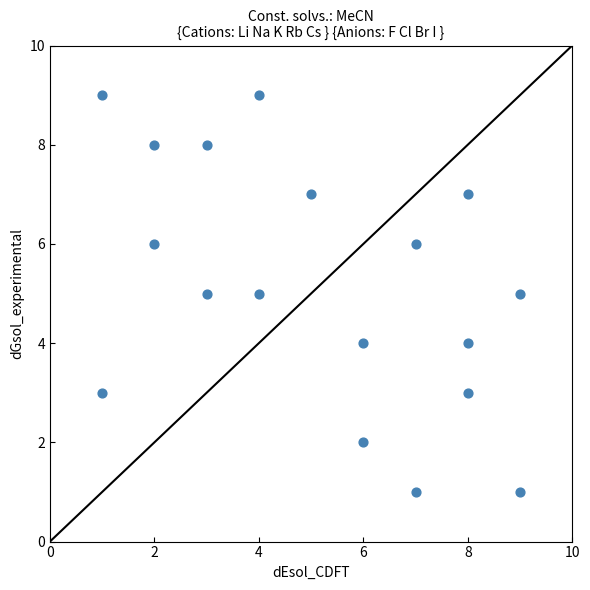

What is the range of Y values (max minus min)?

8